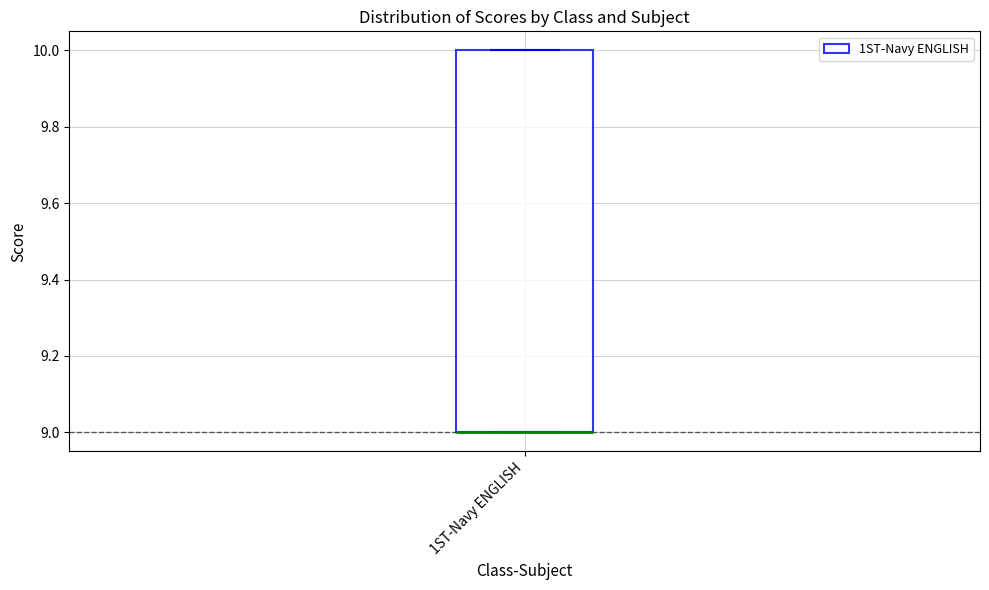

Read this box plot against the y-axis: the position of the median line, the range covered by the box, and the ends of both whiskers. The values are not printed on the chart, so give them approximately, as read against the axis.

median 9 (drawn on the box's lower edge), box 9 to 10, whiskers 9 to 10